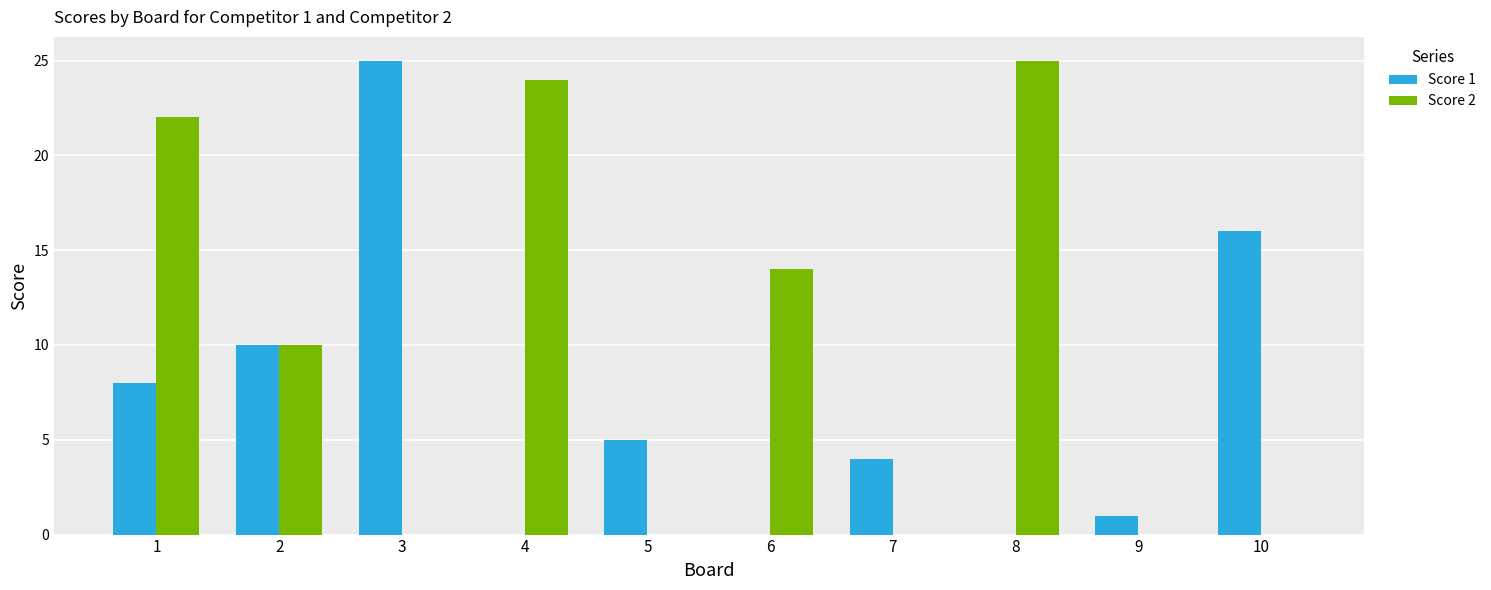

True or false: Score 1 has a value of -9 at 4.

False